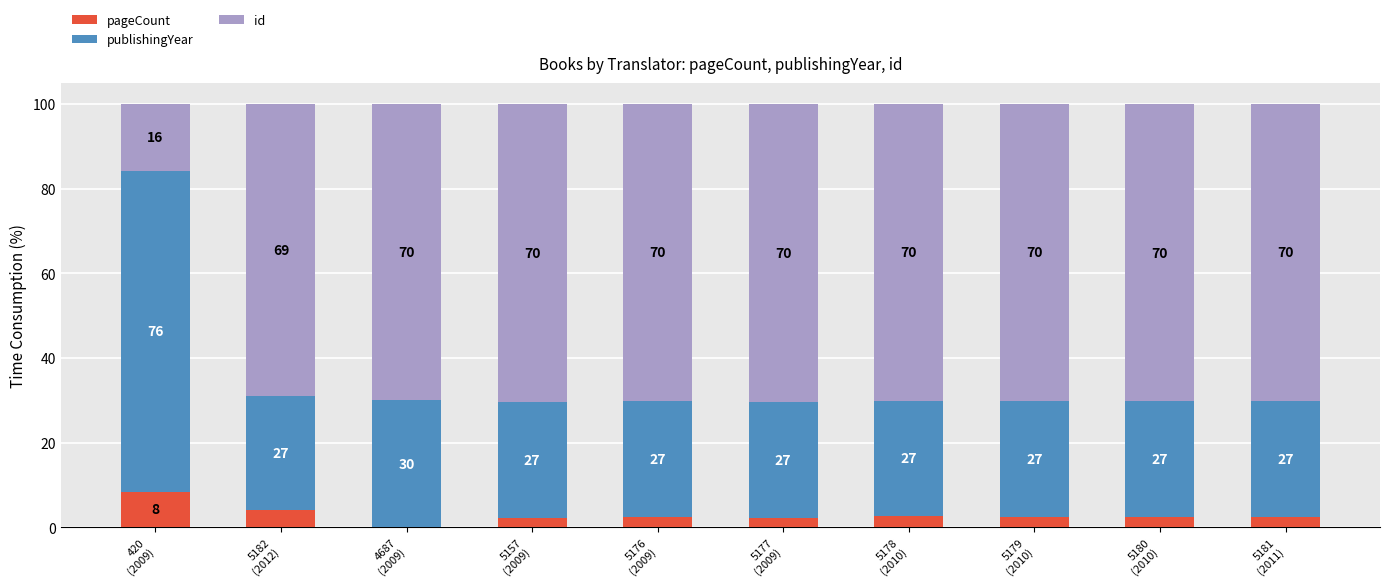

Are the bars grouped side by side (vs. stacked)?

No